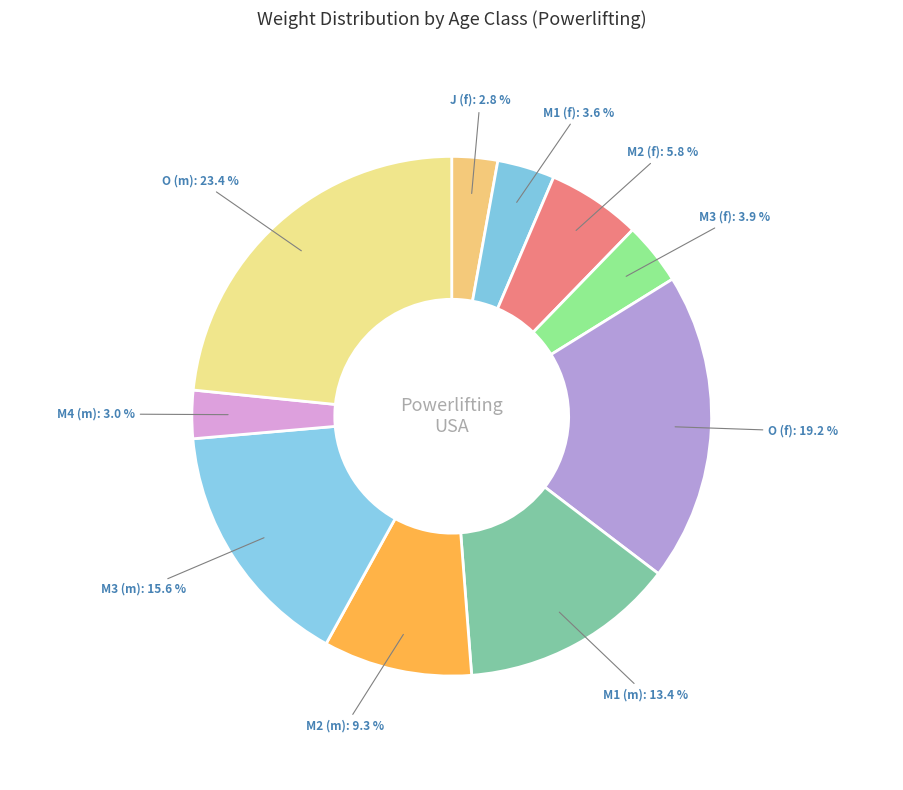

Is there any slice that represents more than half of the pie?

No